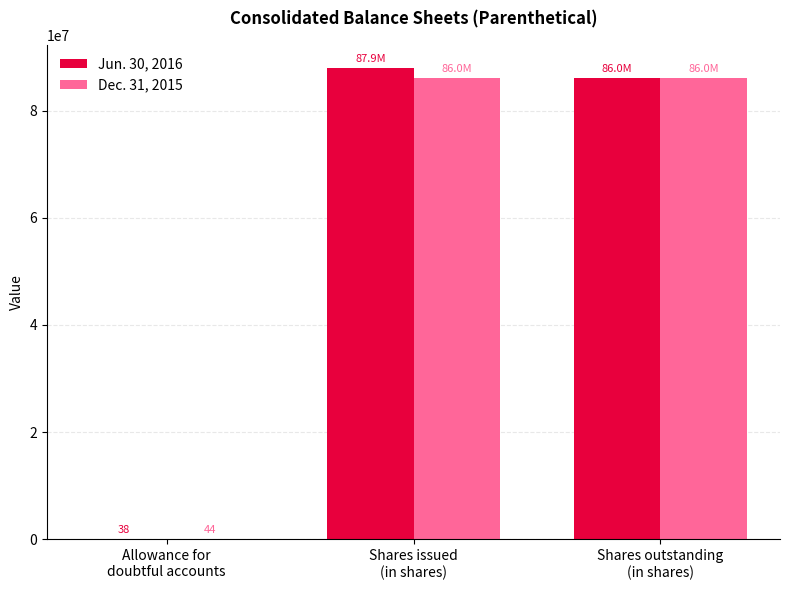

What is the sum of the Dec. 31, 2015 values at Shares issued
(in shares) and Allowance for
doubtful accounts?

86026291